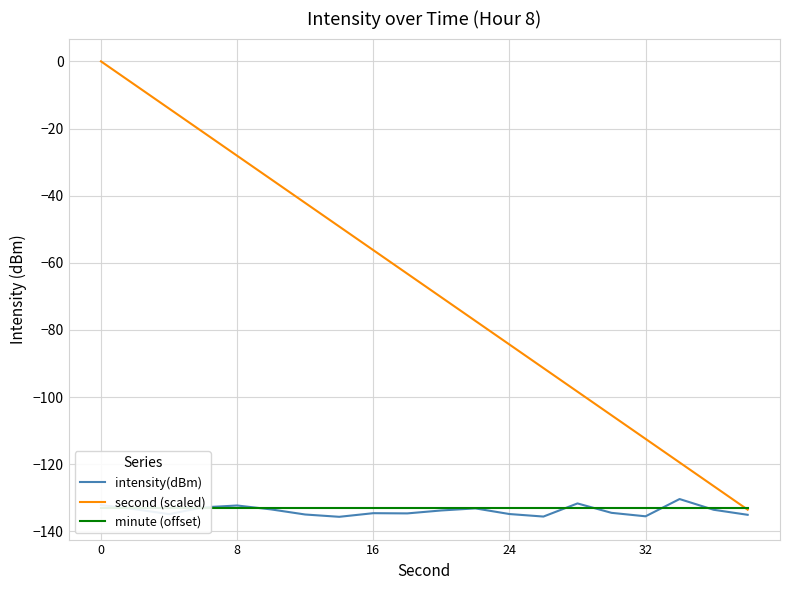

Is it true that intensity(dBm) equals -134.8 at 24?

True